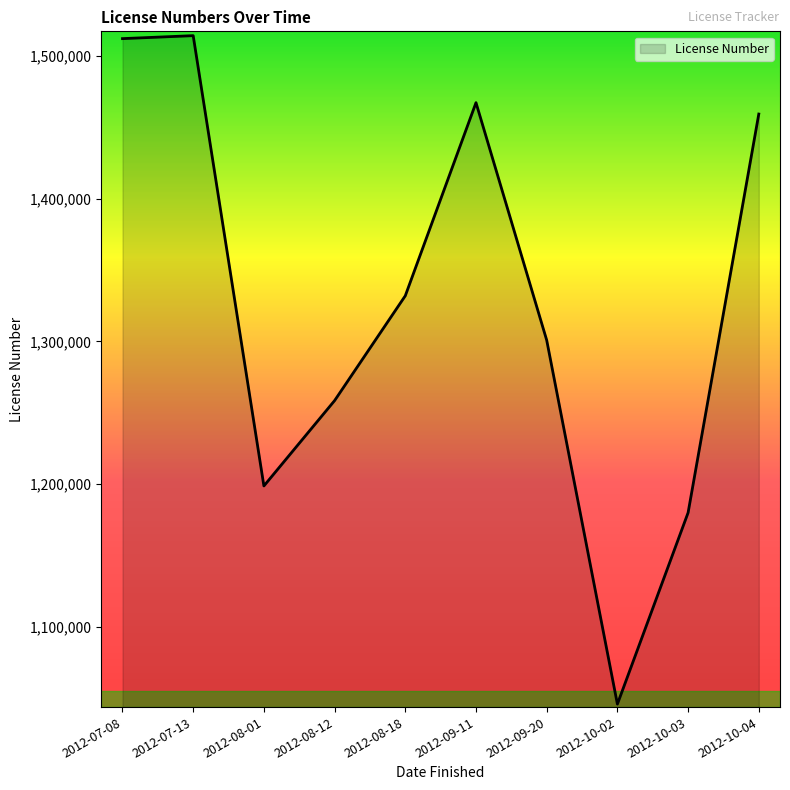

What is the difference between the maximum and minimum values?

468390